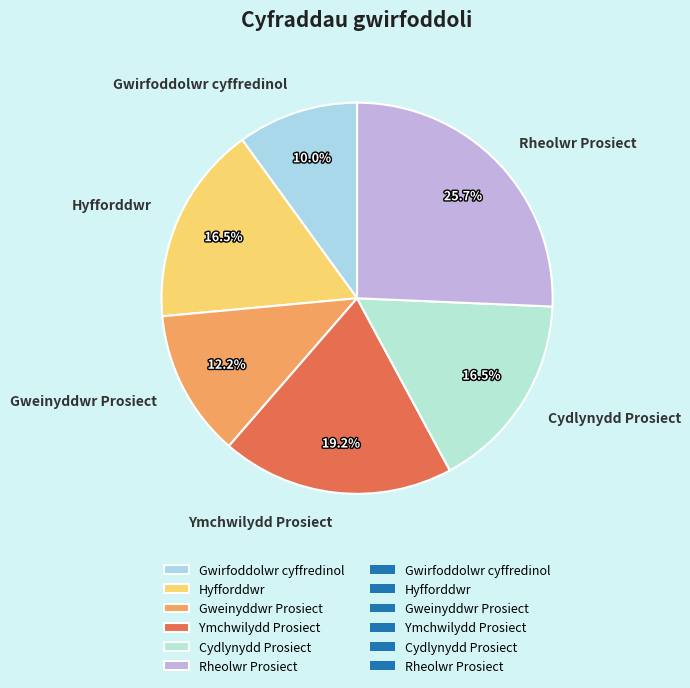

How many segments does this pie chart have?

6